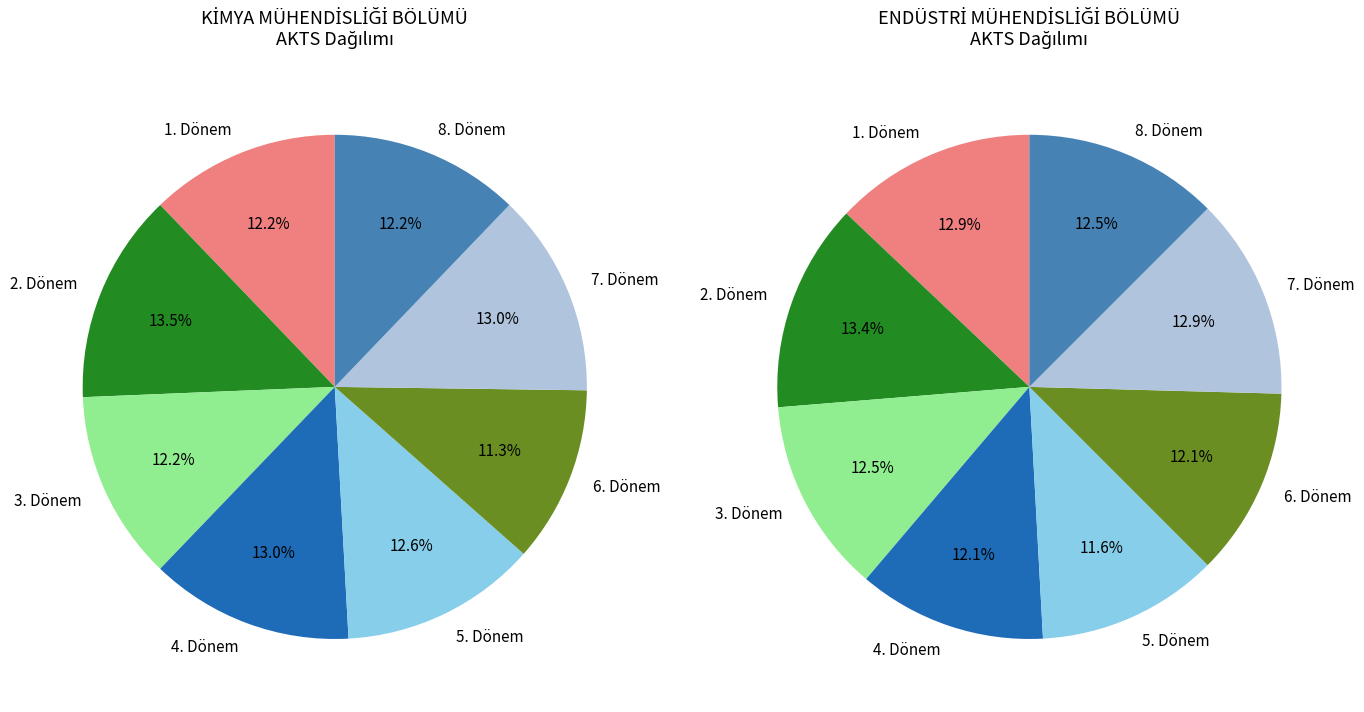

Which slice is the smallest?

6. Dönem